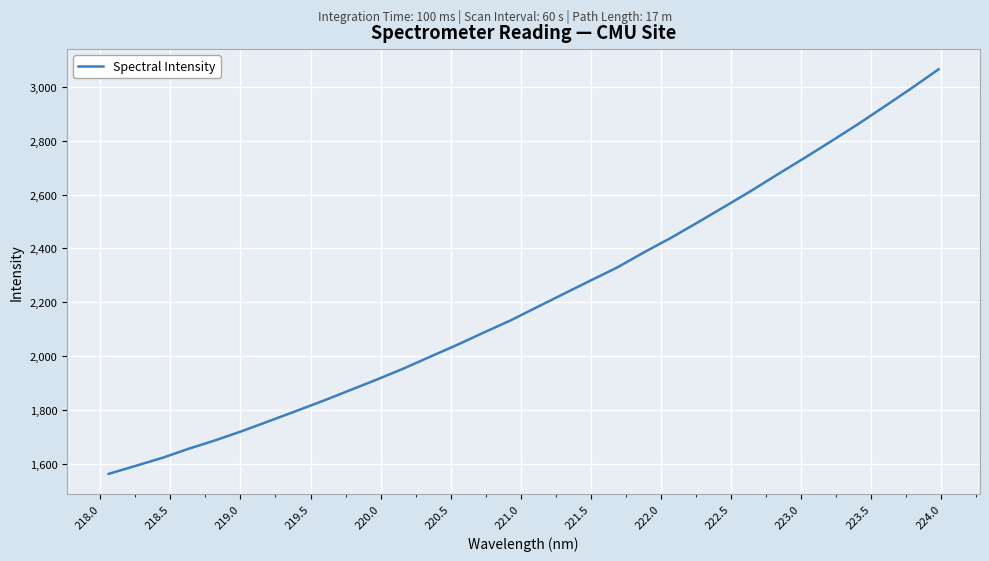

What is the maximum value shown in the chart?

3065.0